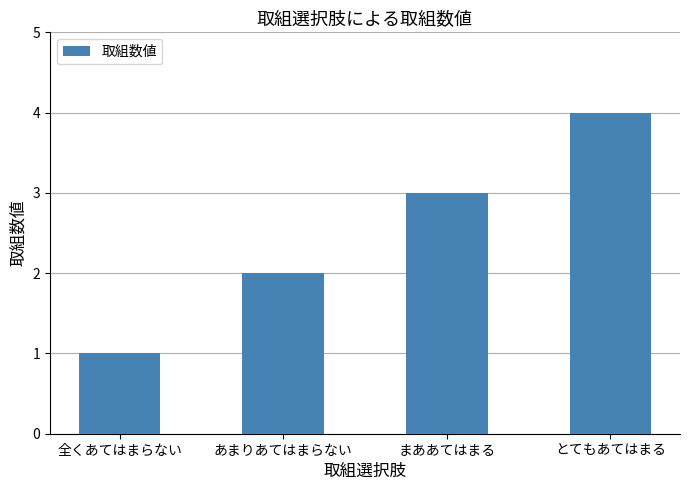

Which category has the highest value across all series?

とてもあてはまる